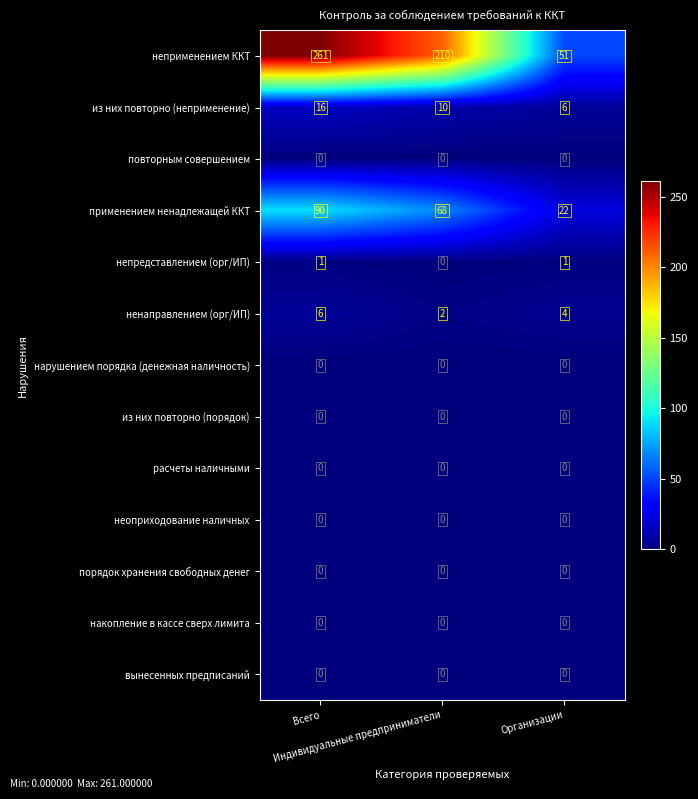

At how many categories does at least one series exceed 158?

2